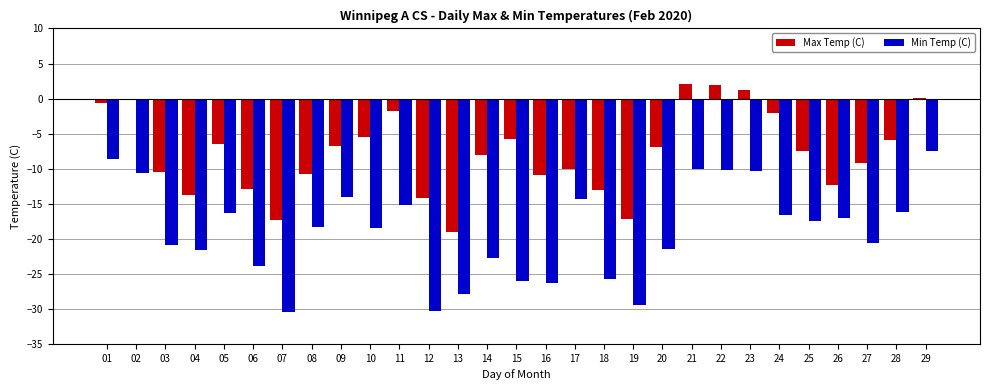

What is the total value across all series at 14?

-30.9